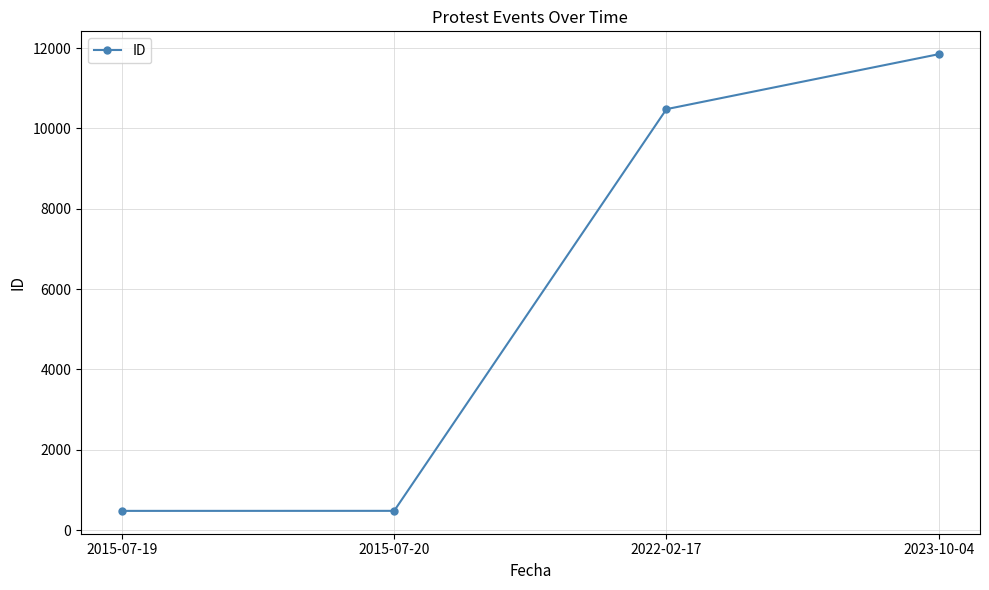

True or false: the data has more than 0 interior local peaks.

False